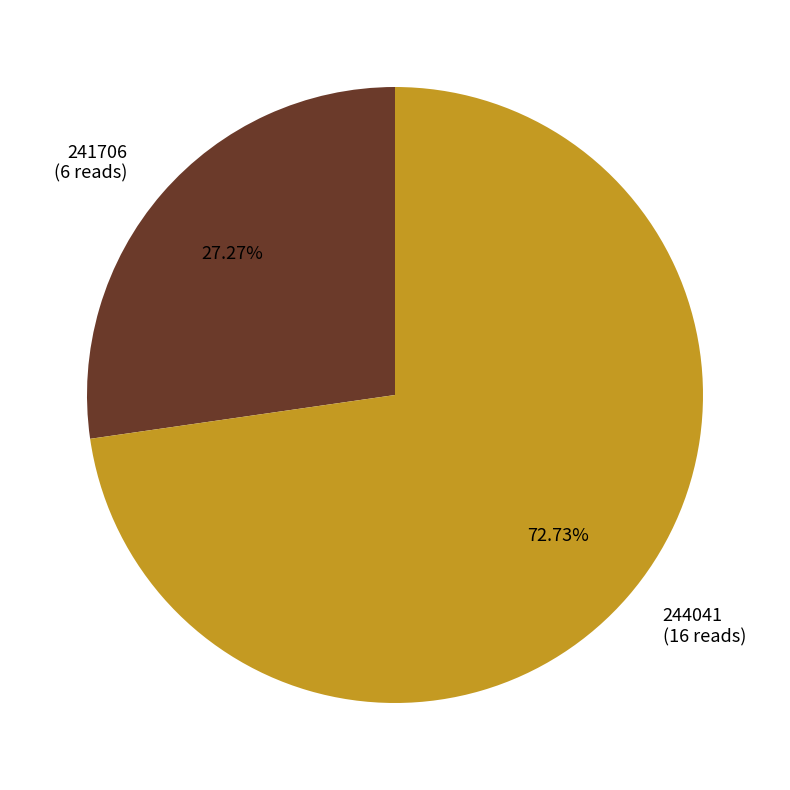

The 244041 slice represents 73% of the pie. True or false?

True